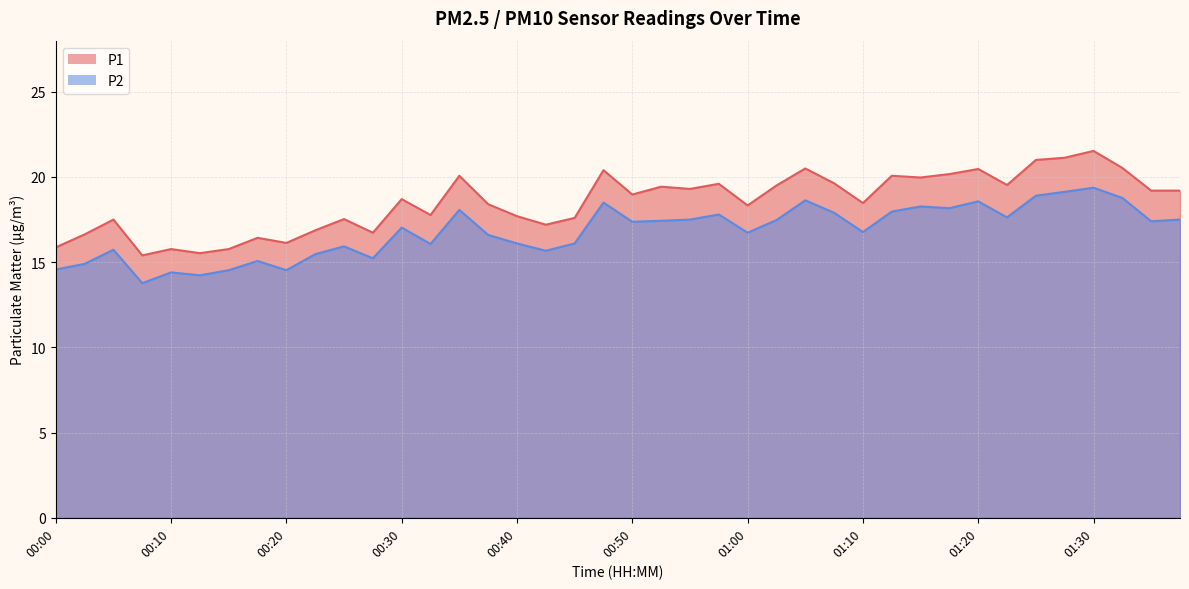

Rank the series at 00:53 from lowest to highest value.

P2, P1